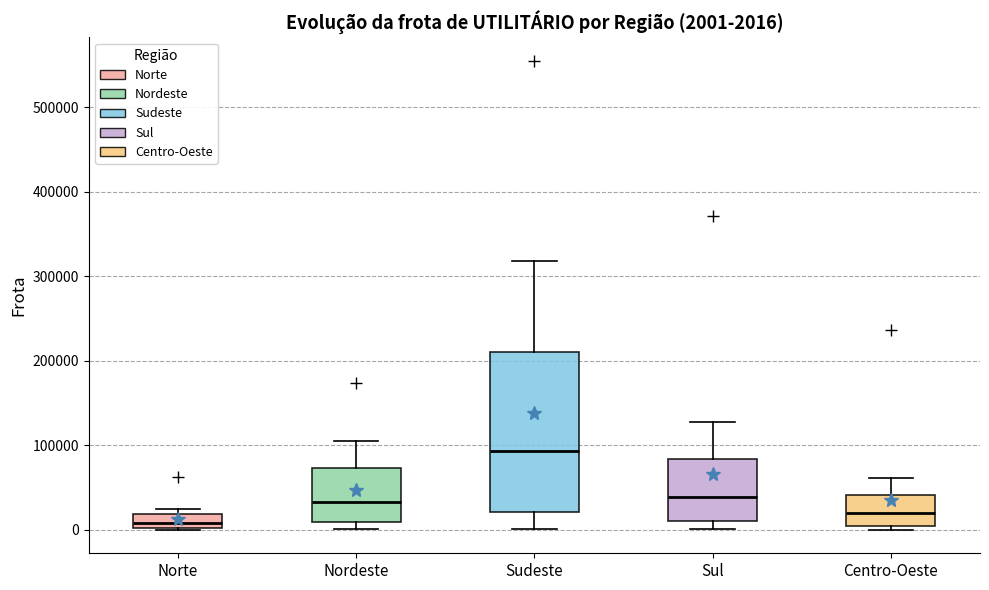

Comparing the boxes themselves (not the whiskers), which one is the tallest?

Sudeste